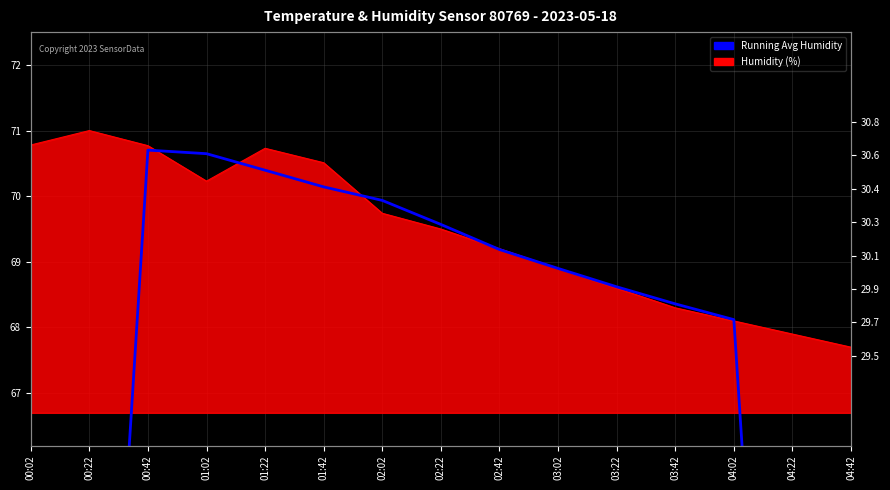

Between 00:42 and 00:02, which is larger?

00:42